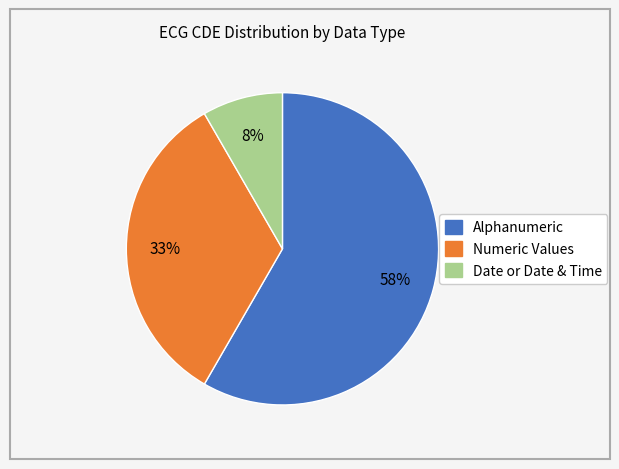

To the nearest percent, what is the average slice percentage?

33%